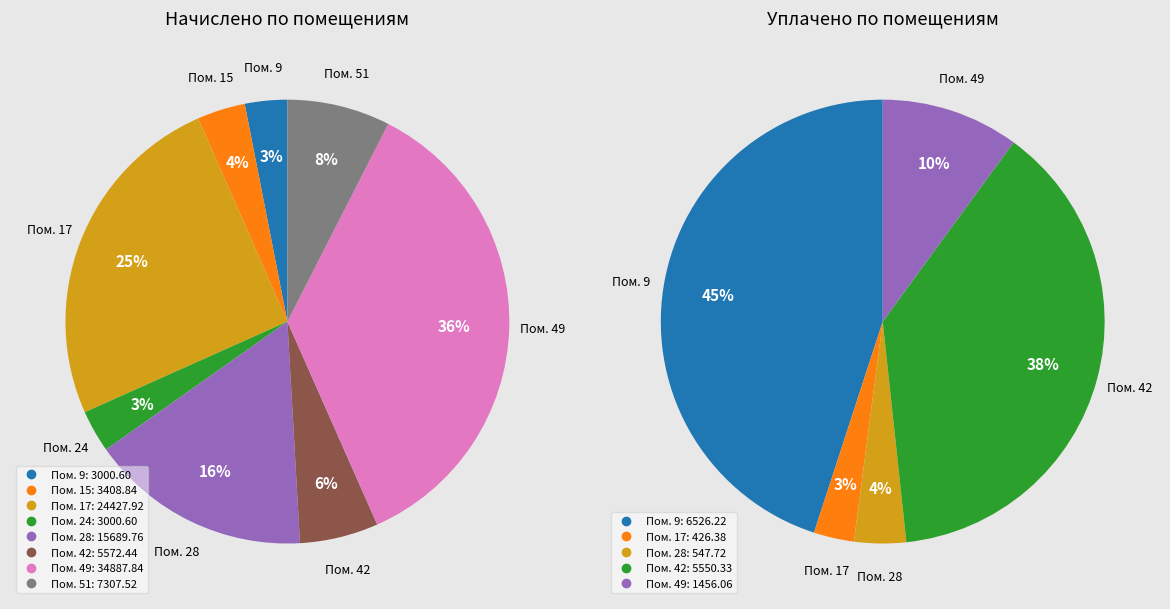

Rank the series at 51 from lowest to highest value.

уплачено, начислено